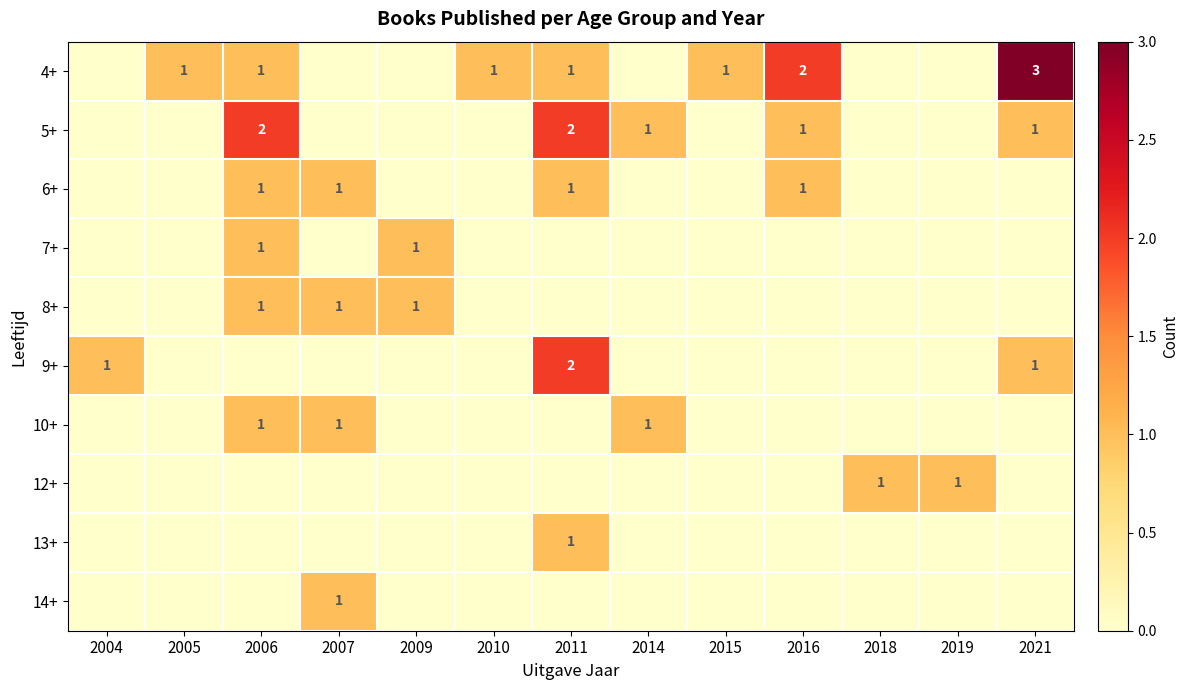

The 5+ series shows 1 at 2016. True or false?

True